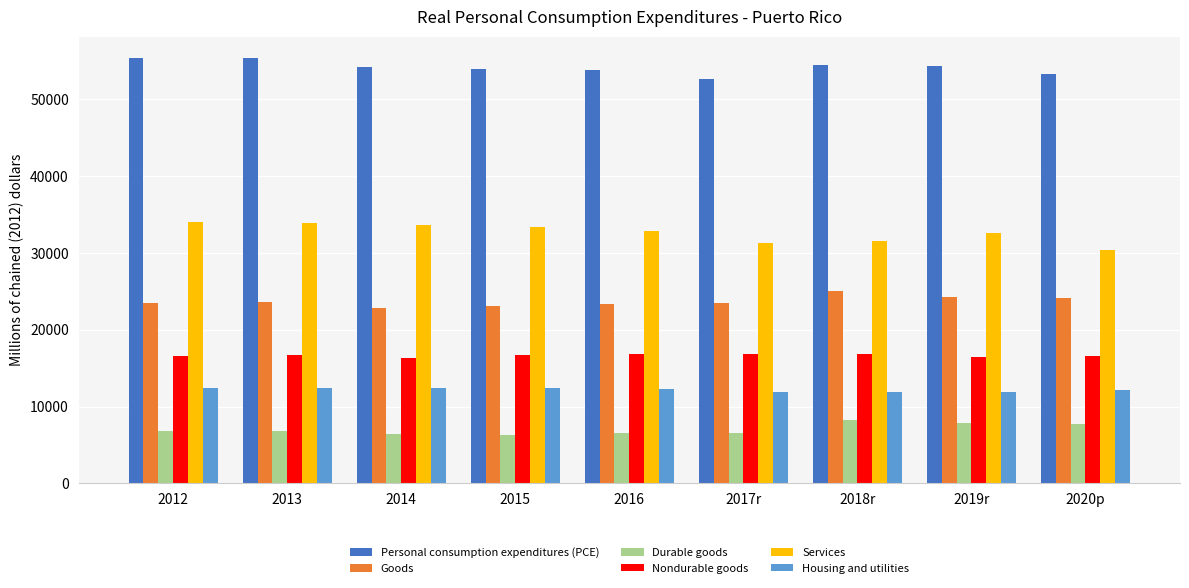

What is the sum of the Housing and utilities values at 2014 and 2012?

24909